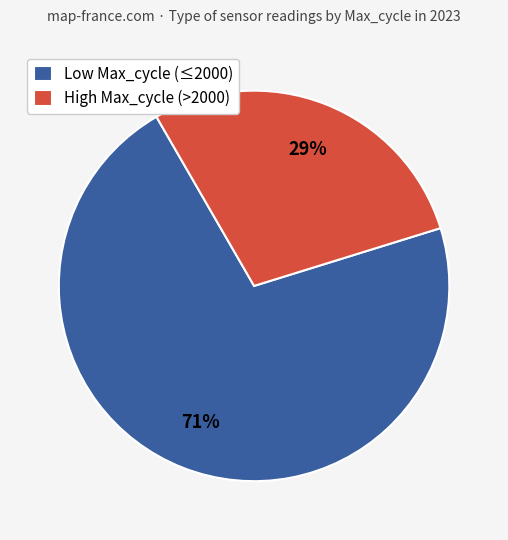

Which slice is the smallest?

High Max_cycle (>2000)